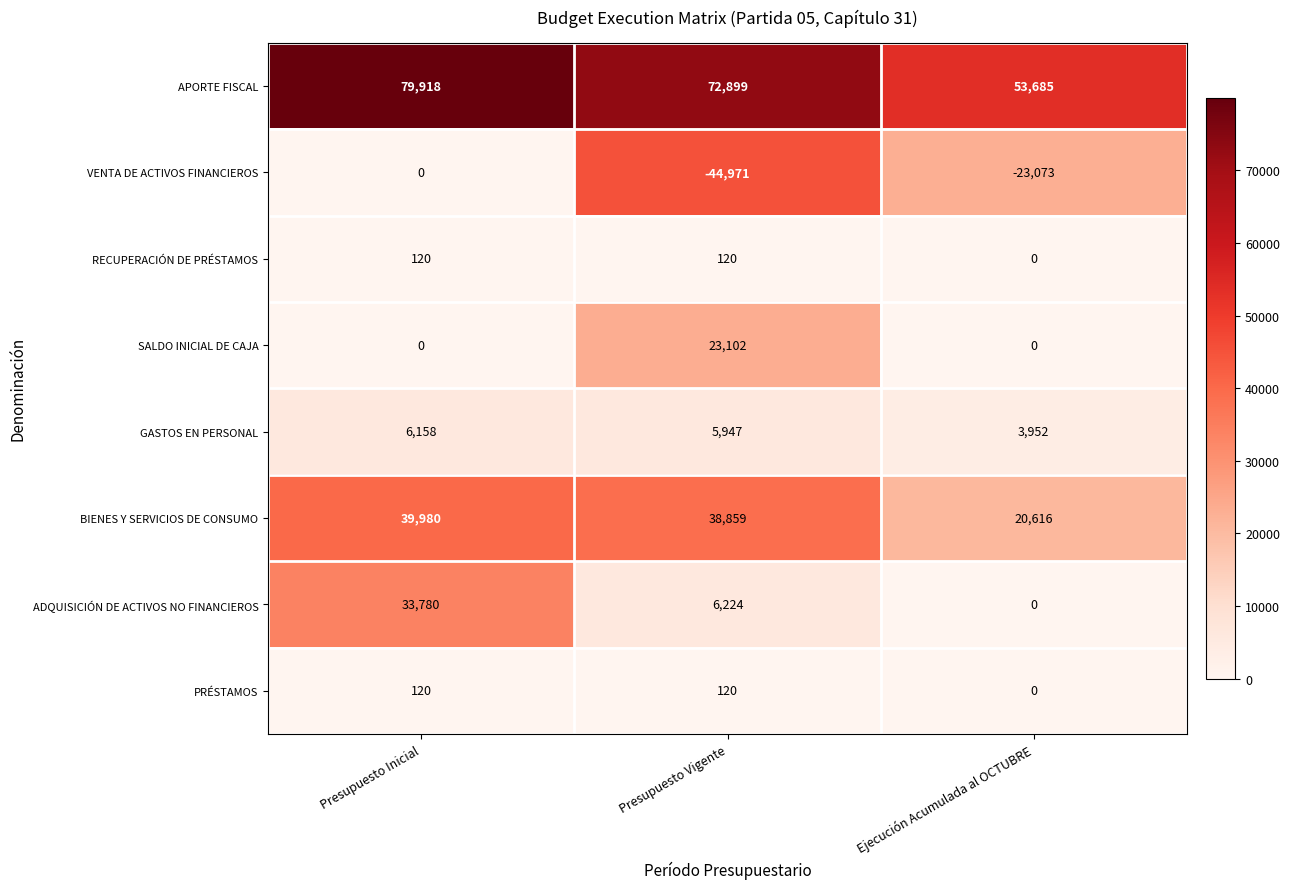

Is it true that BIENES Y SERVICIOS DE CONSUMO equals 11446 at Presupuesto Inicial?

False